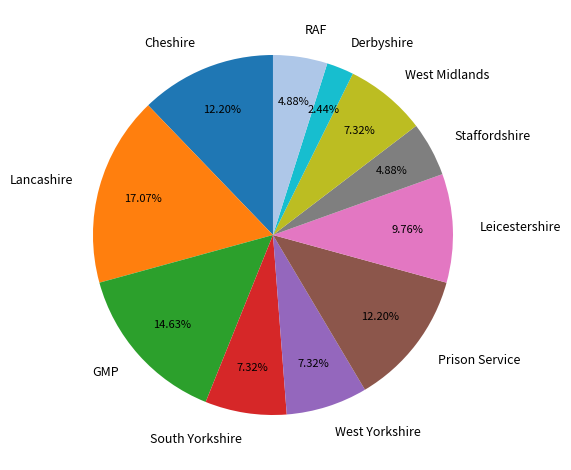

Approximately how many times larger is the value at Prison Service compared to RAF?

2.5